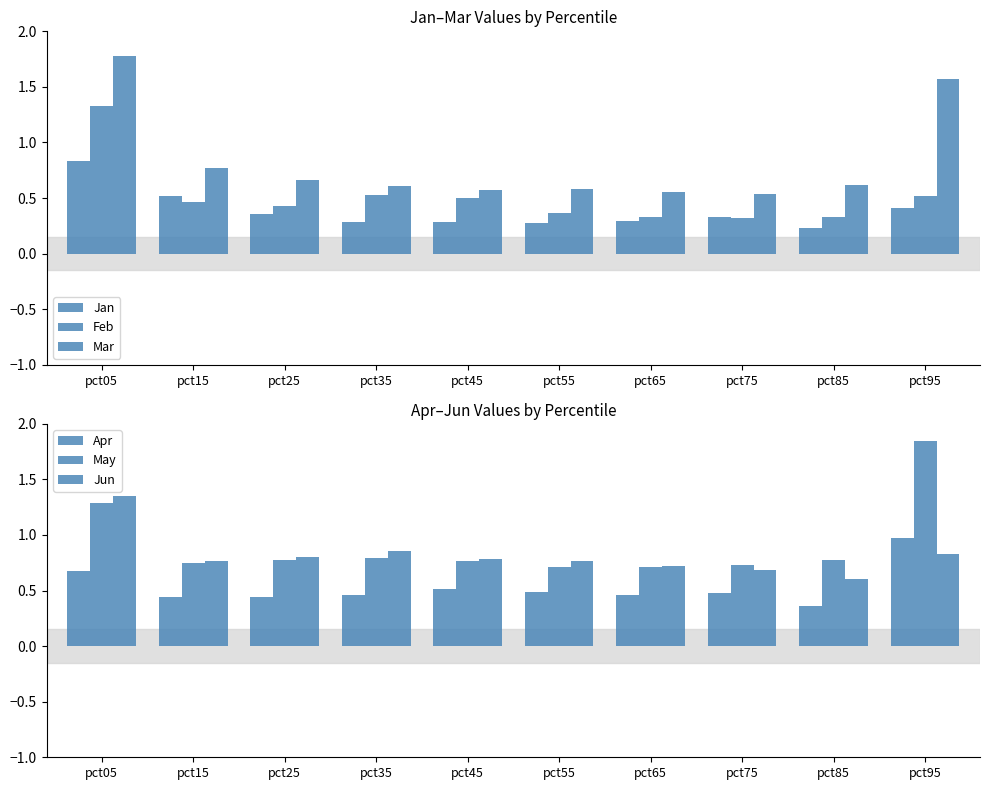

What is the value of the May bar at the 8th from the left?

0.7